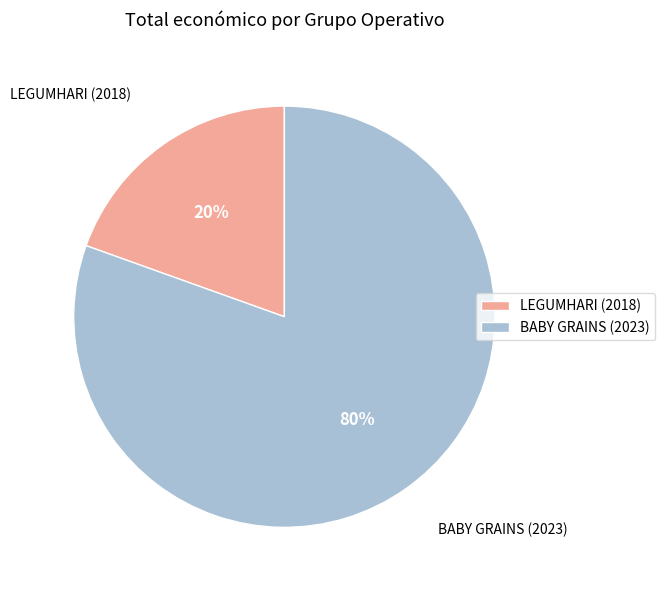

Which has a higher value, LEGUMHARI (2018) or BABY GRAINS (2023)?

BABY GRAINS (2023)